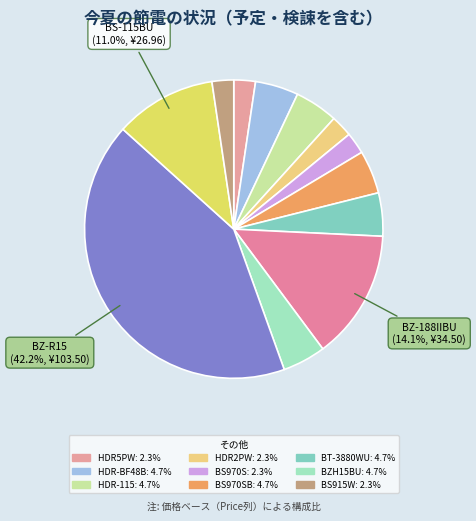

How many slices are in this pie chart?

12